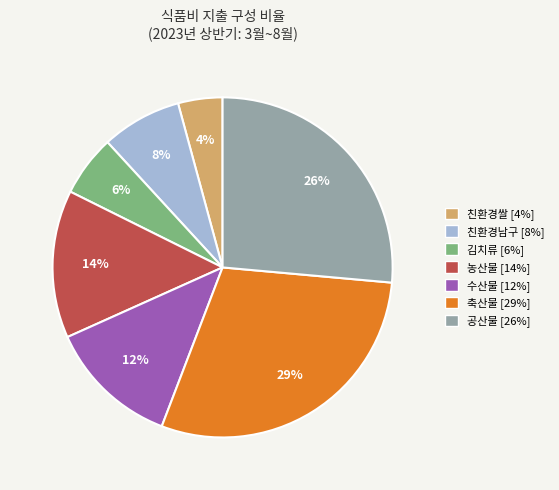

To the nearest percent, what portion does 축산물 represent?

29%